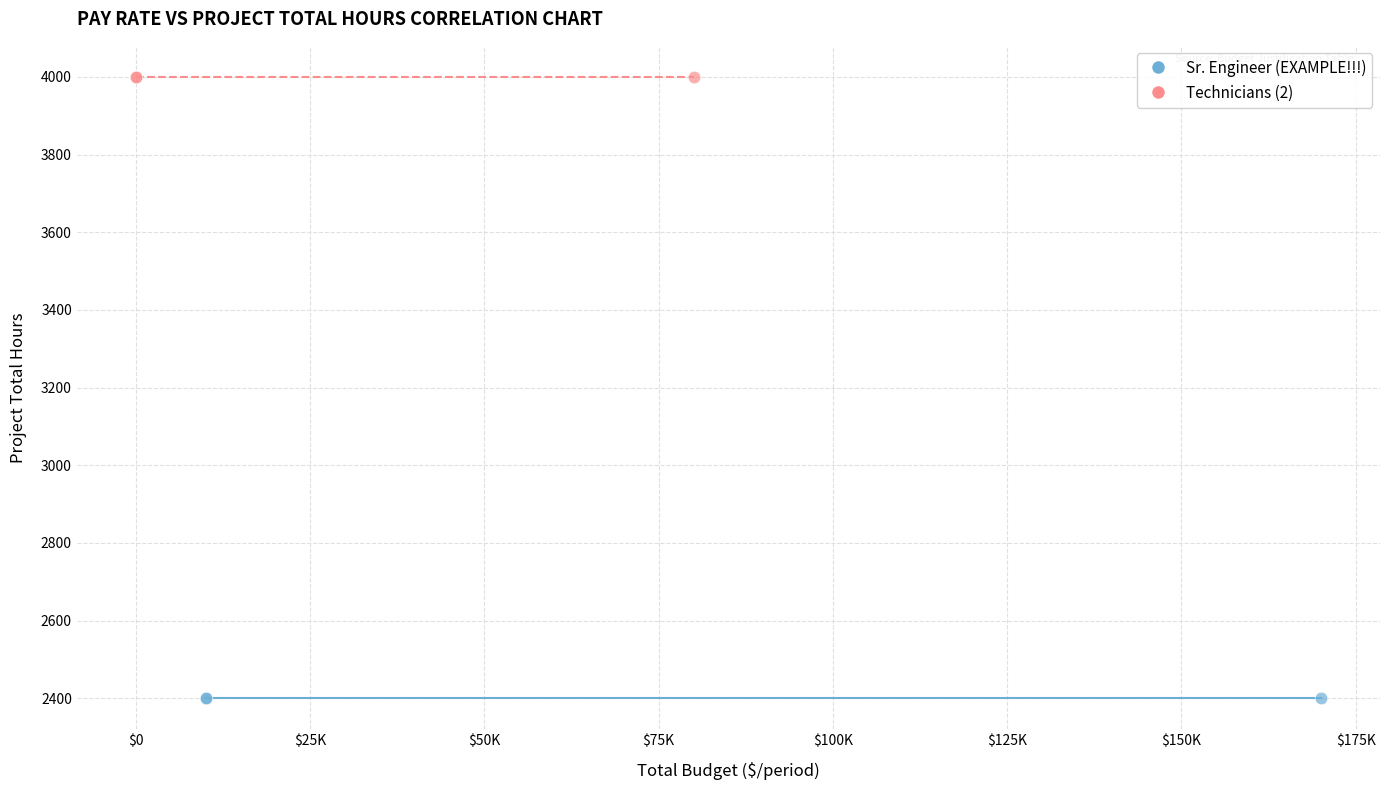

What are all the series names shown in the legend?

Sr. Engineer (EXAMPLE!!!), Technicians (2)